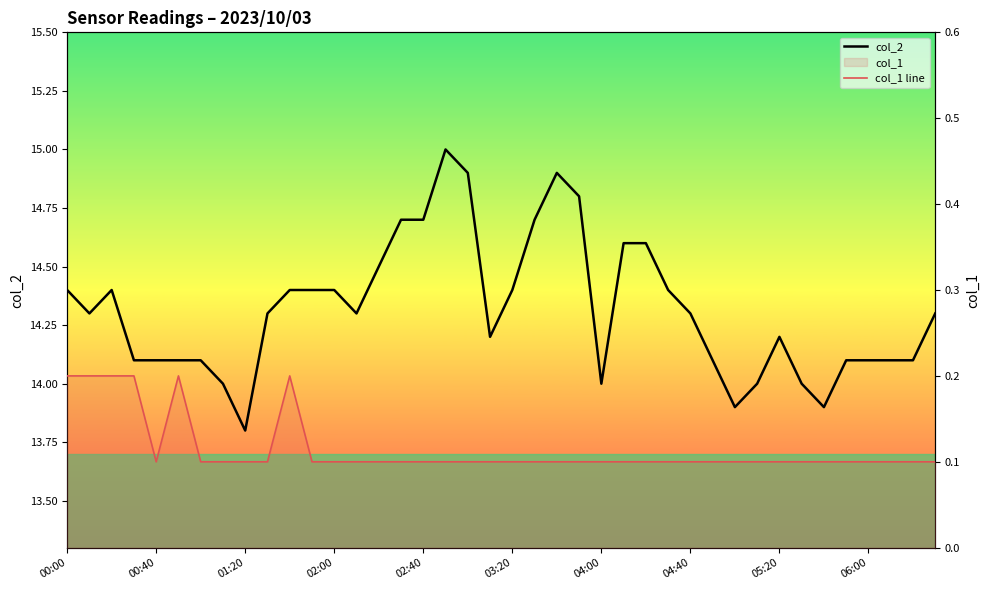

The col_1 line series shows 0.2 at 04:00. True or false?

False